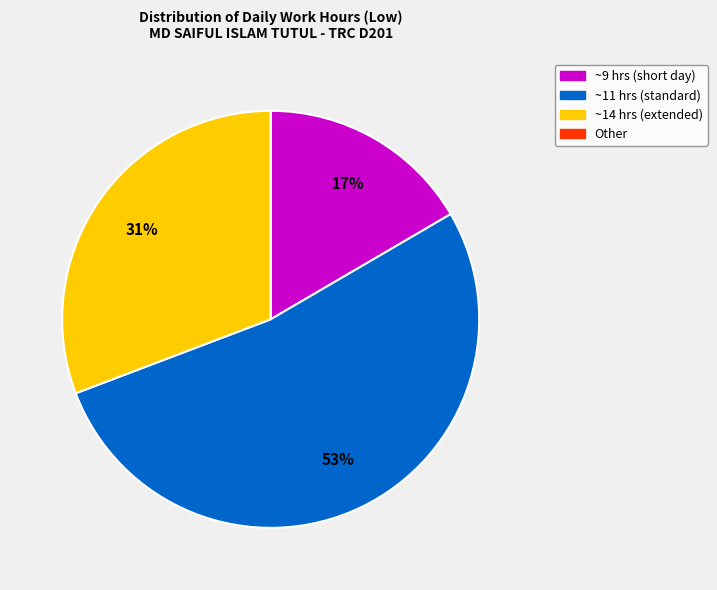

To the nearest percent, what is the average slice percentage?

25%